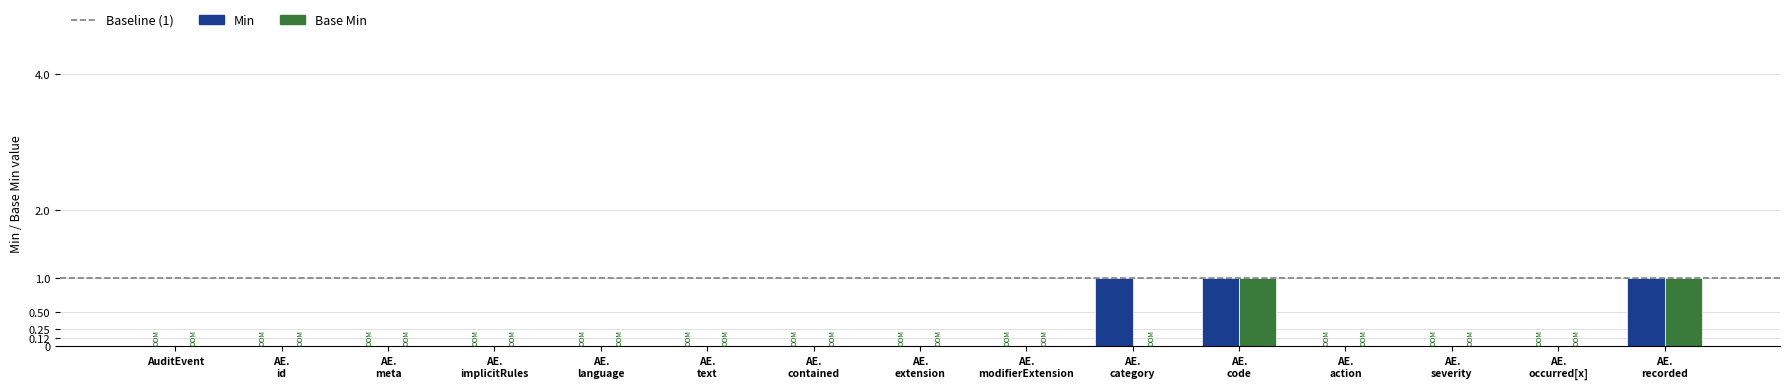

What is the sum of all Min values?

3